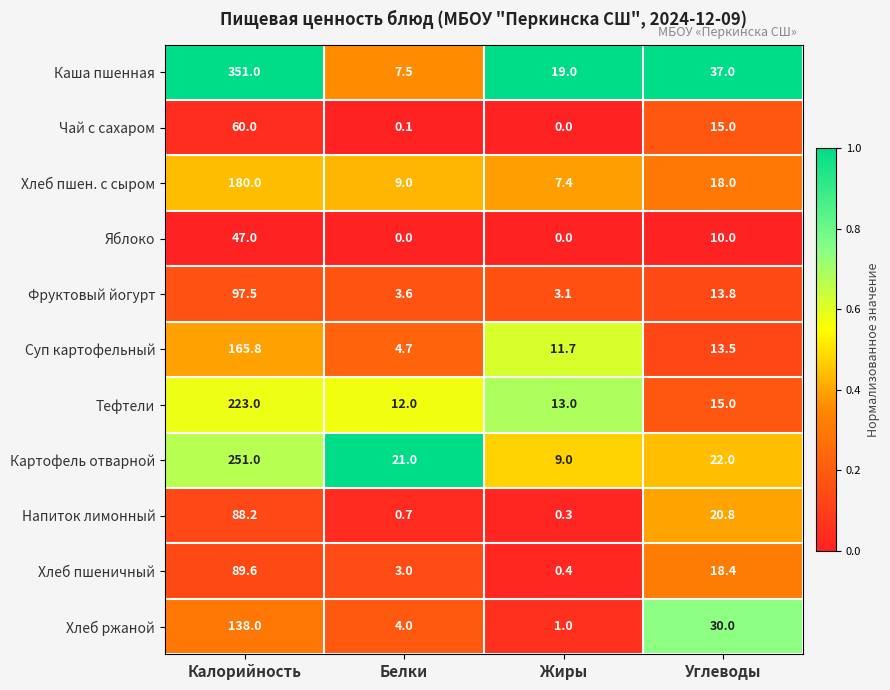

Between Белки and Углеводы, which series saw the biggest shift?

Каша пшенная